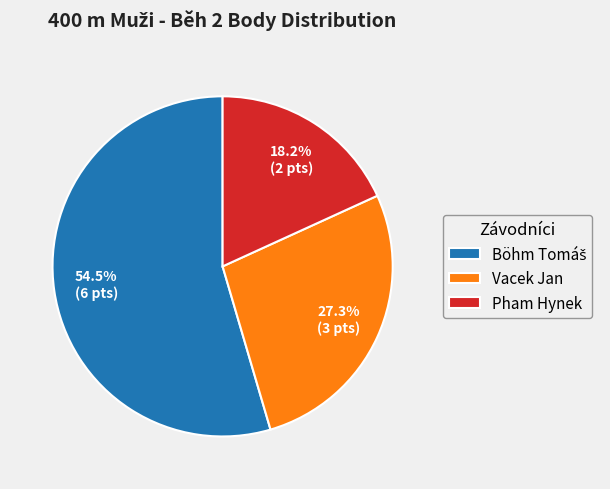

Is it true that Pham Hynek is 18% of the pie?

True